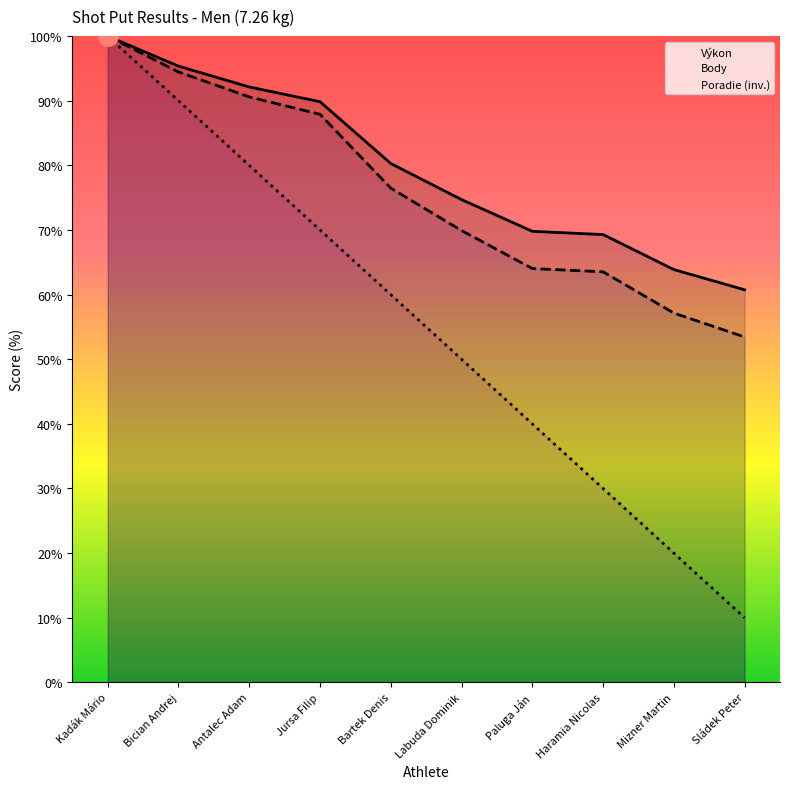

Reading left to right, transcribe all the data shown in this chart.

Výkon: Kadák Mário=100.0	Bician Andrej=95.3	Antalec Adam=92.1	Jursa Filip=89.8	Bartek Denis=80.3	Labuda Dominik=74.7	Paluga Ján=69.8	Haramia Nicolas=69.3	Mizner Martin=63.9	Sládek Peter=60.7
Body: Kadák Mário=100.0	Bician Andrej=94.5	Antalec Adam=90.6	Jursa Filip=87.9	Bartek Denis=76.5	Labuda Dominik=69.9	Paluga Ján=64.0	Haramia Nicolas=63.5	Mizner Martin=57.1	Sládek Peter=53.4
Poradie: Kadák Mário=100.0	Bician Andrej=90.0	Antalec Adam=80.0	Jursa Filip=70.0	Bartek Denis=60.0	Labuda Dominik=50.0	Paluga Ján=40.0	Haramia Nicolas=30.0	Mizner Martin=20.0	Sládek Peter=10.0